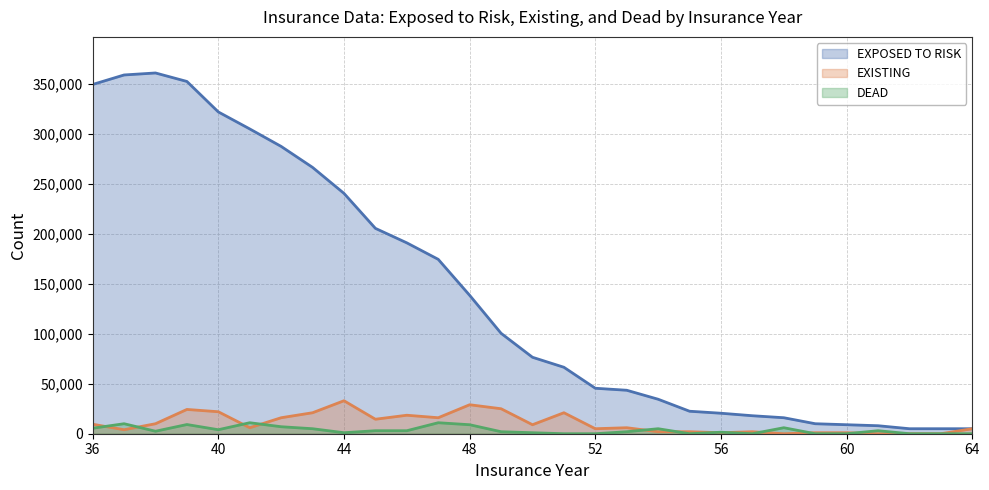

Which label corresponds to the smallest value in the chart?

58